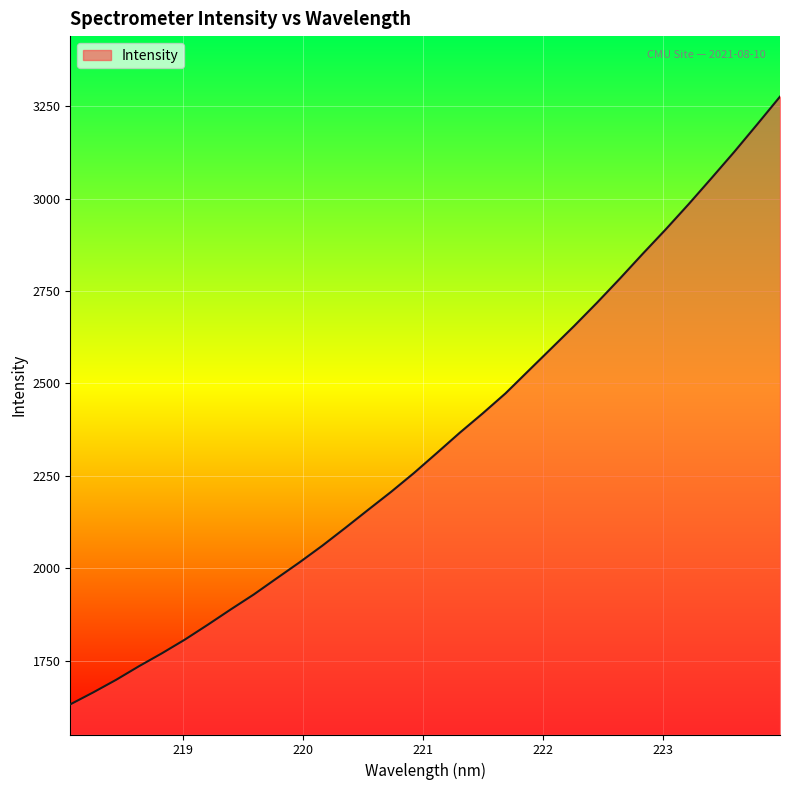

What is the difference between the maximum and minimum values?

1644.6